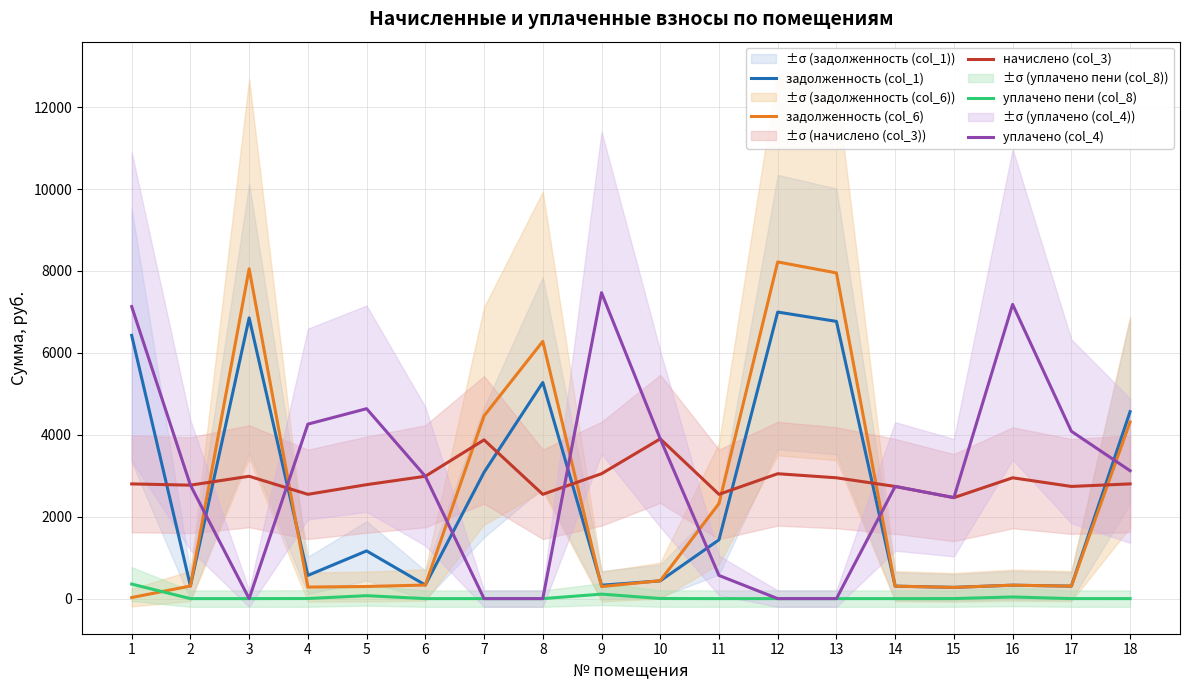

Reading left to right, extract all data points from this chart.

задолженность (col_1): 6426.0	307.7	6853.5	566.3	1164.8	331.9	3084.0	5276.6	327.6	433.3	1435.4	6995.9	6768.0	304.3	274.4	327.8	304.5	4563.5
задолженность (col_6): 26.2	307.7	8052.0	281.5	295.8	331.9	4460.9	6280.9	294.0	437.5	2322.0	8219.4	7951.6	304.3	273.9	327.8	304.3	4312.6
начислено (col_3): 2800.7	2769.7	2987.0	2546.1	2782.1	2987.0	3875.0	2546.1	3049.1	3899.9	2546.1	3049.1	2949.8	2738.6	2465.4	2949.8	2738.6	2800.7
уплачено пени (col_8): 355.0	0.0	0.0	2.4	71.8	0.0	0.0	0.0	109.7	2.6	0.0	0.0	0.0	0.0	1.3	39.9	0.5	0.0
уплачено (col_4): 7130.1	2769.7	0.0	4259.4	4636.6	2987.0	0.0	0.0	7468.8	3899.9	565.8	0.0	0.0	2738.6	2465.4	7182.0	4085.8	3122.4